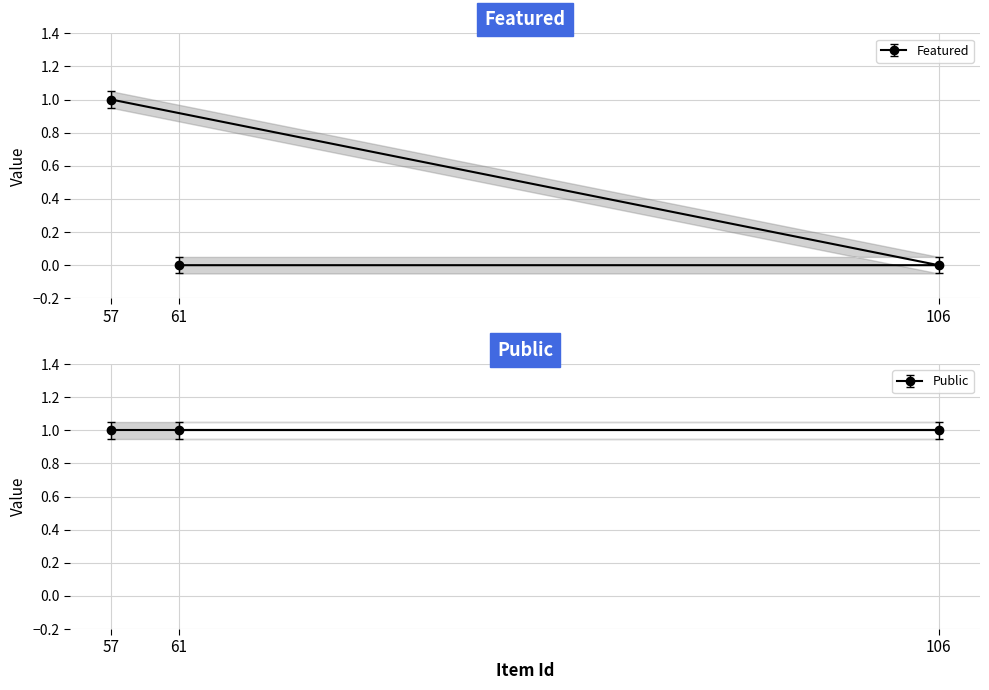

What is the sum of all values?

1